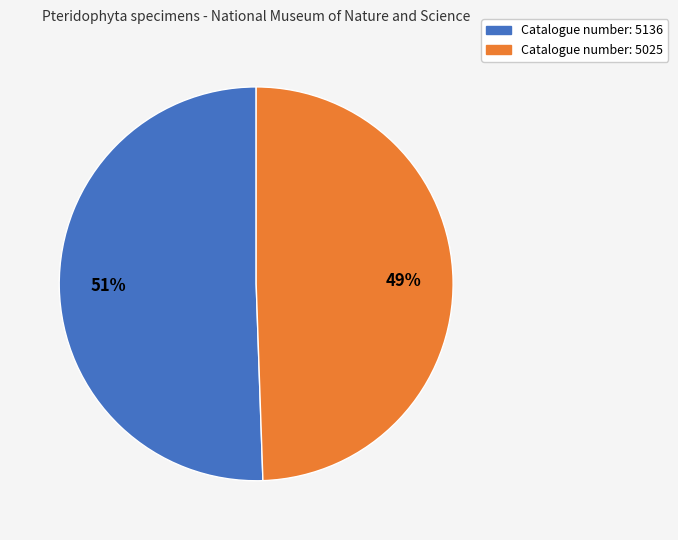

Is the sum of Catalogue number: 5136 and Catalogue number: 5025 greater than half?

Yes